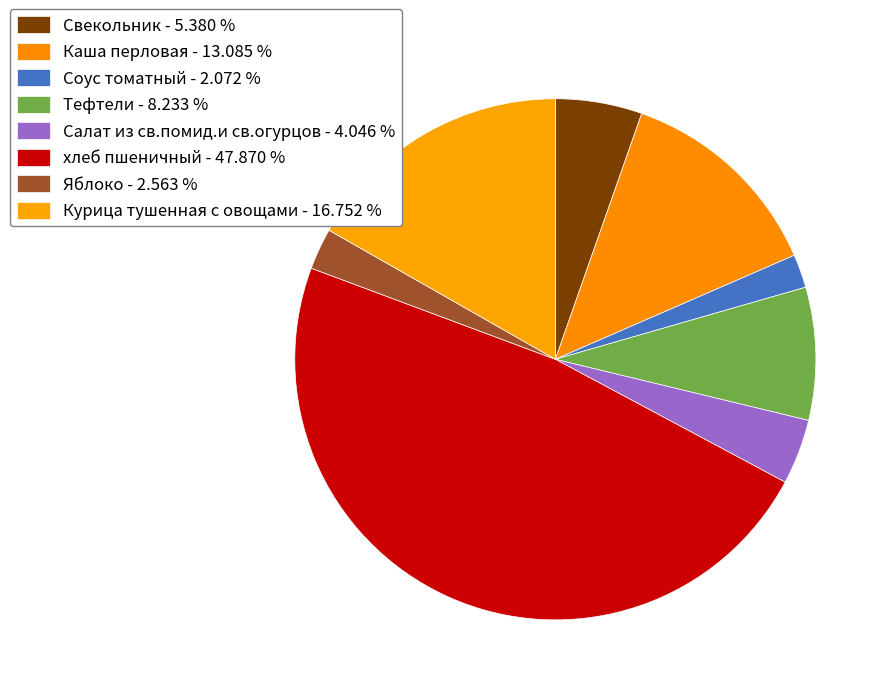

What percentage is the хлеб пшеничный slice, to the nearest percent?

48%